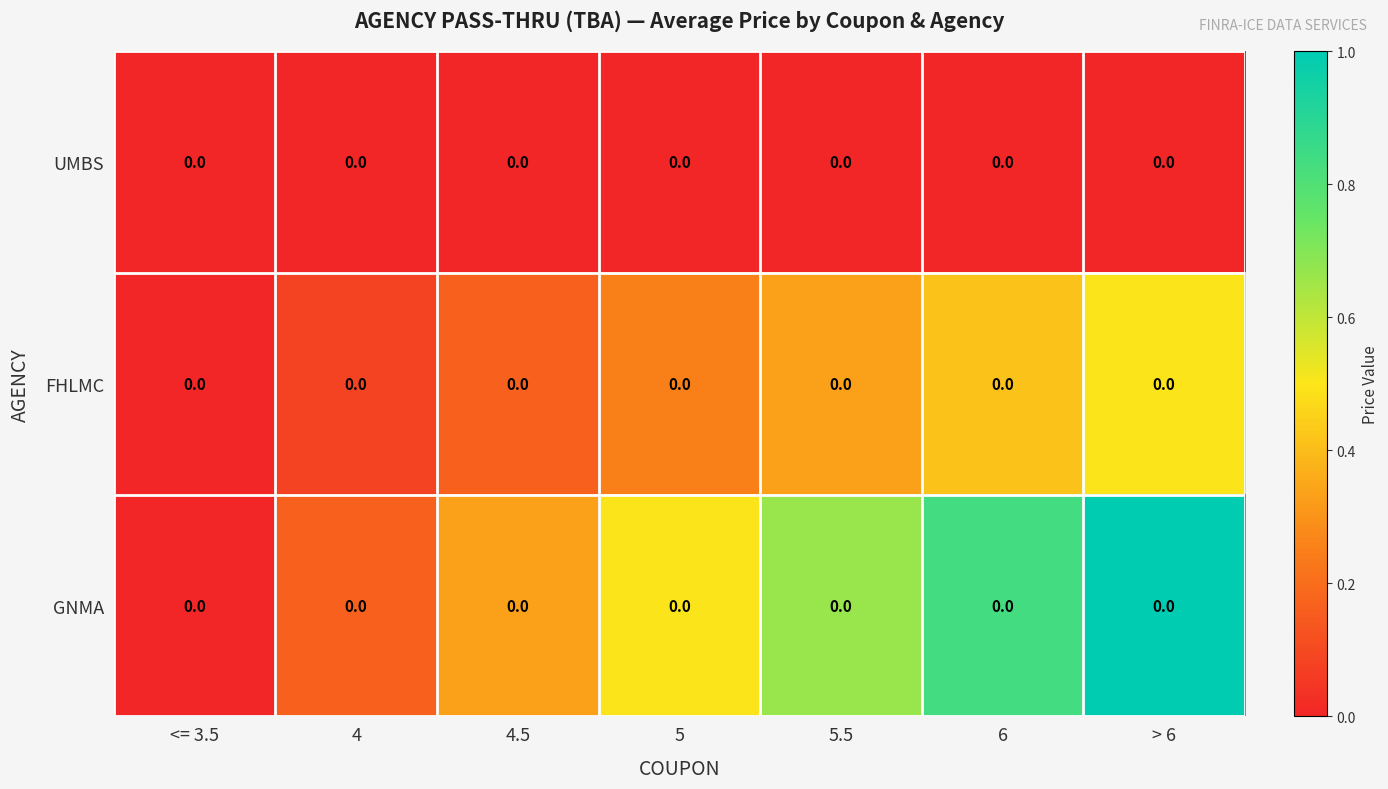

True or false: UMBS has a value of 0.0 at 5.5.

True